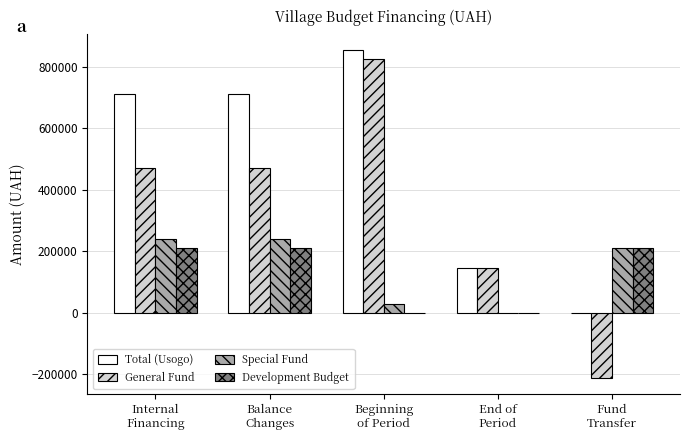

What is the average value of the General Fund series?

339990